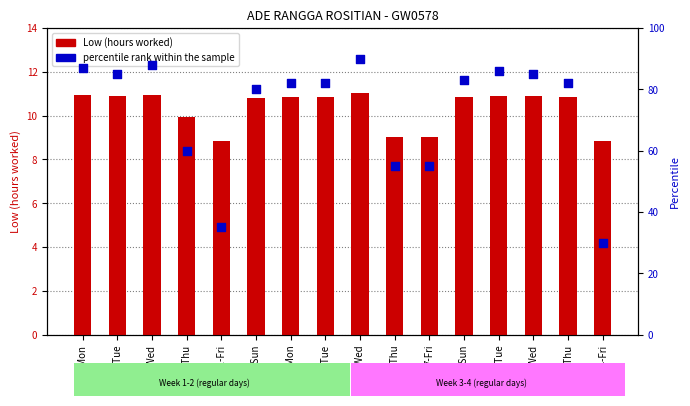

At which category is the sum across all series the highest?

5-Wed